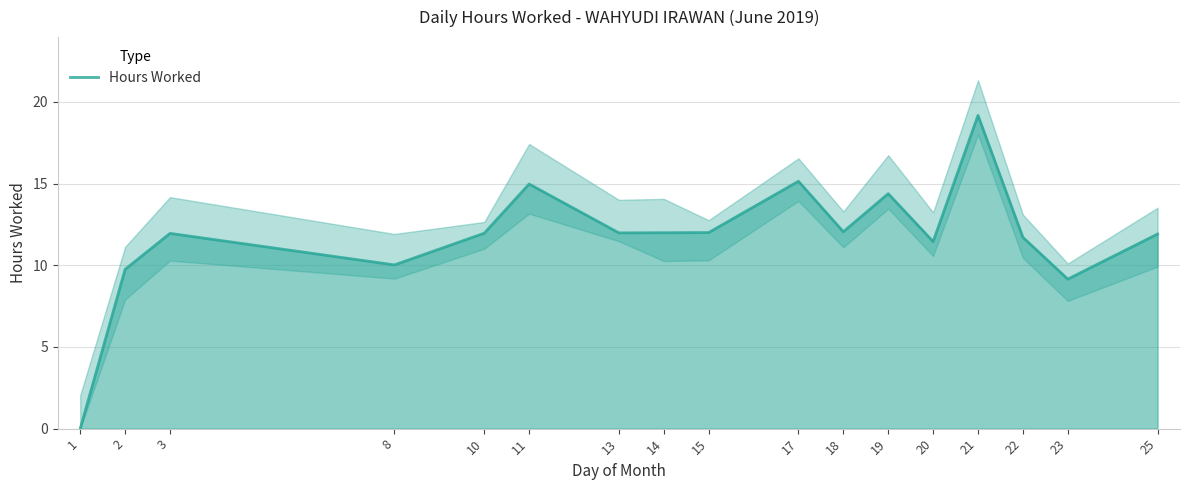

How many series are shown in this chart?

1